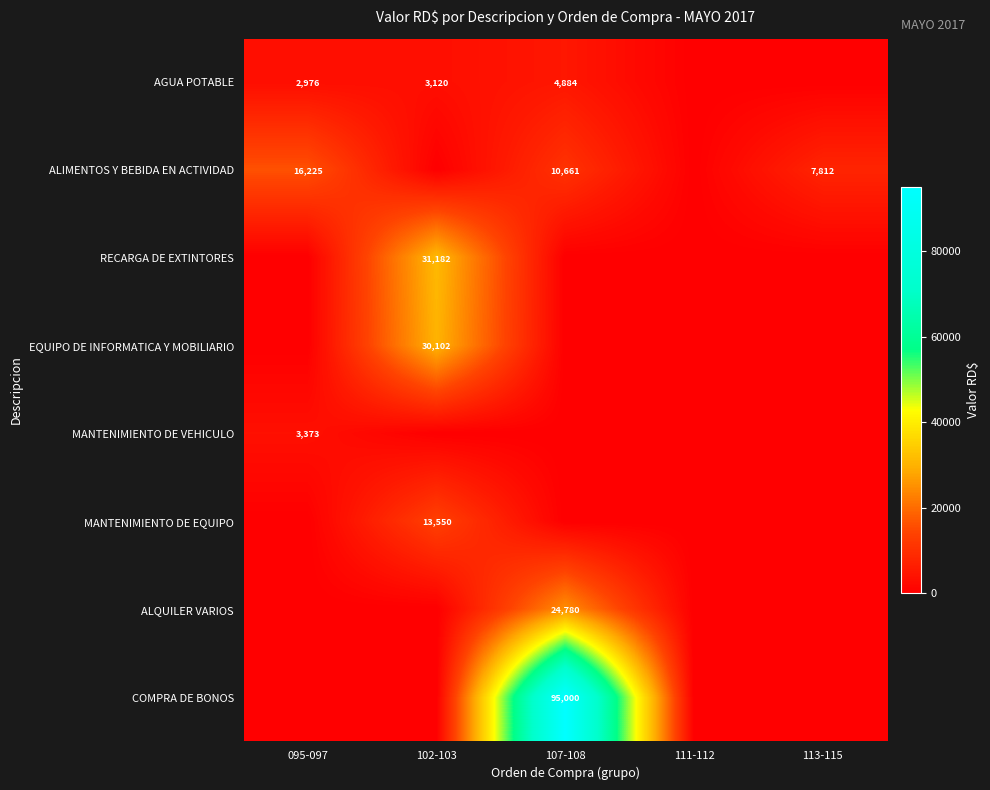

At which category does the chart reach its minimum across all series?

111-112